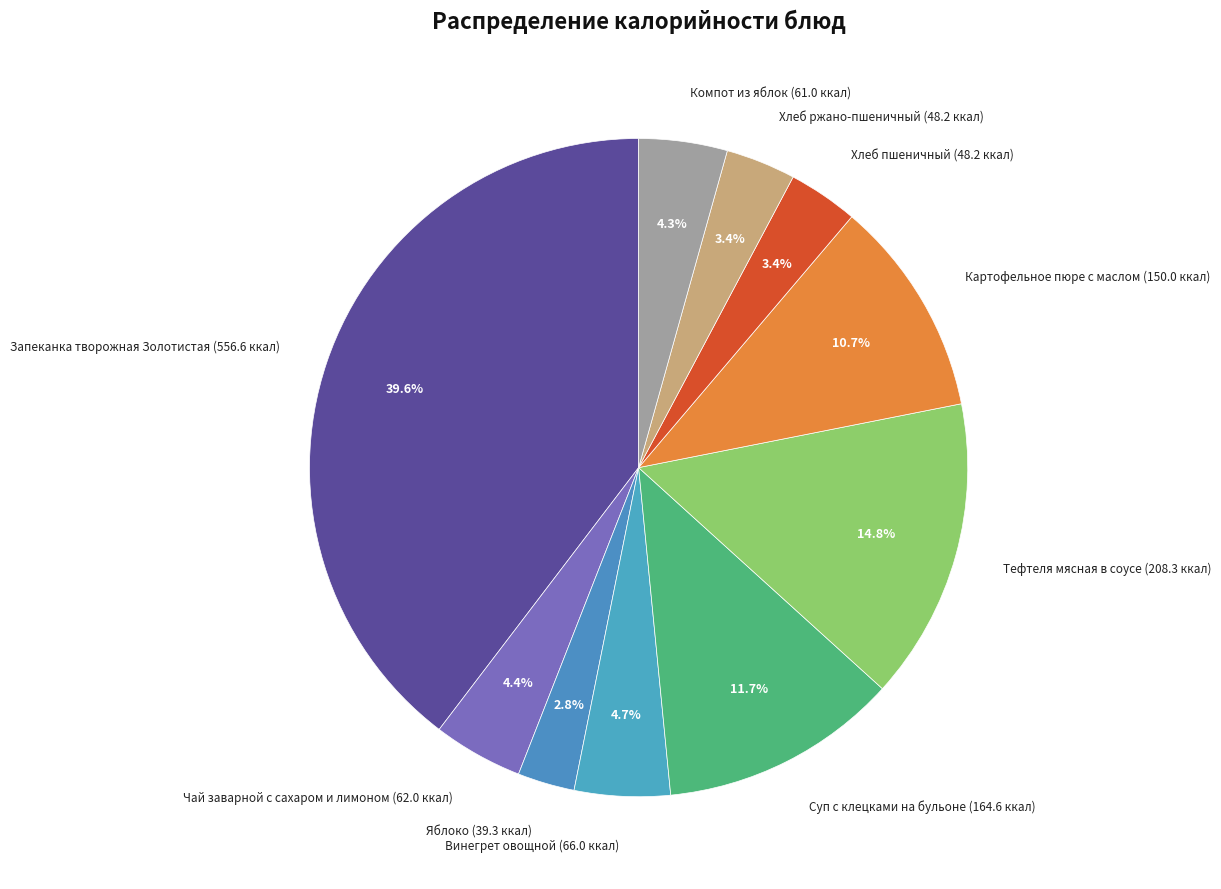

What is the smallest slice in the pie chart?

Яблоко